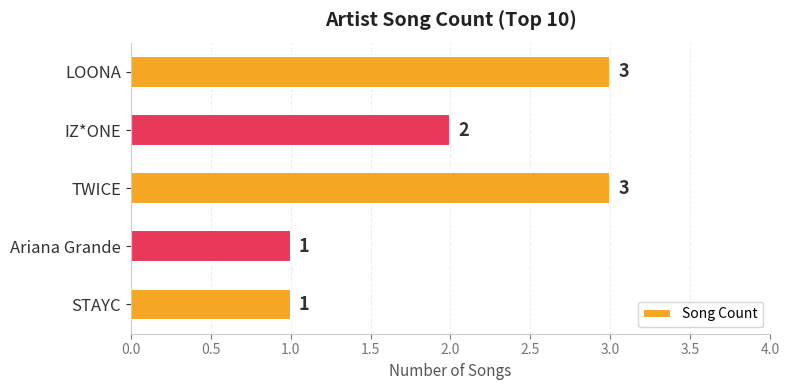

What is the label of the 1st bar from the top?

LOONA